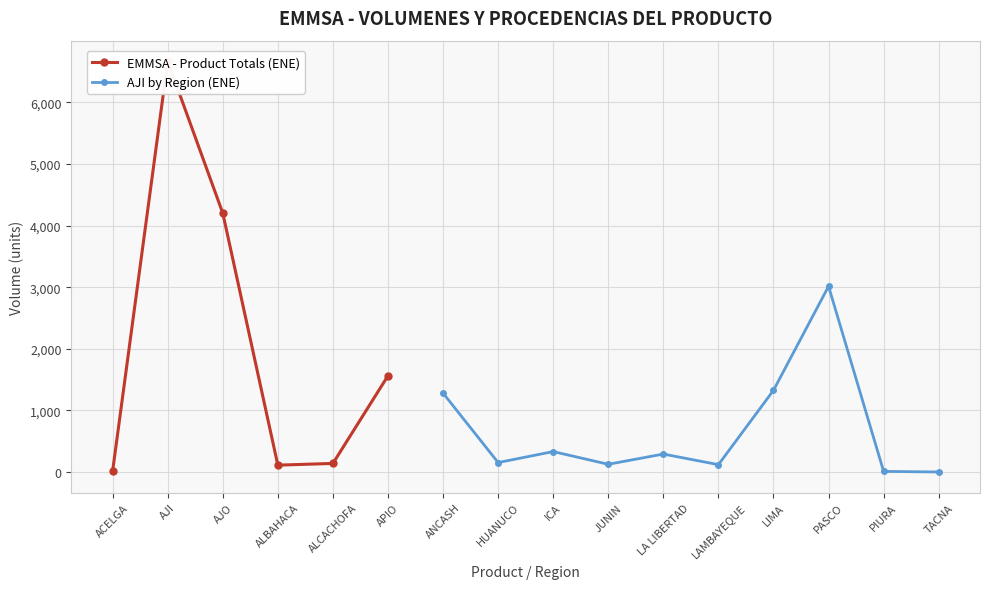

The value of AJI by Region (ENE) at PASCO is 3014. True or false?

True